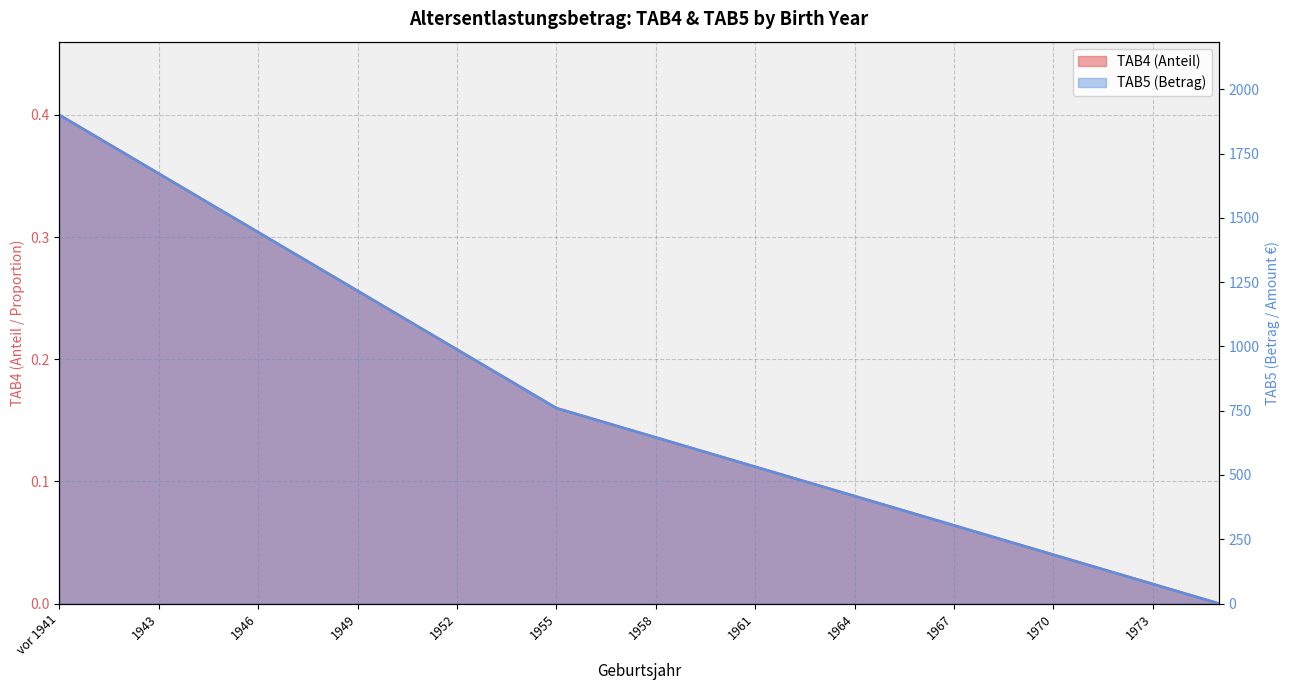

What is the total value across all series at 1943?

1672.4